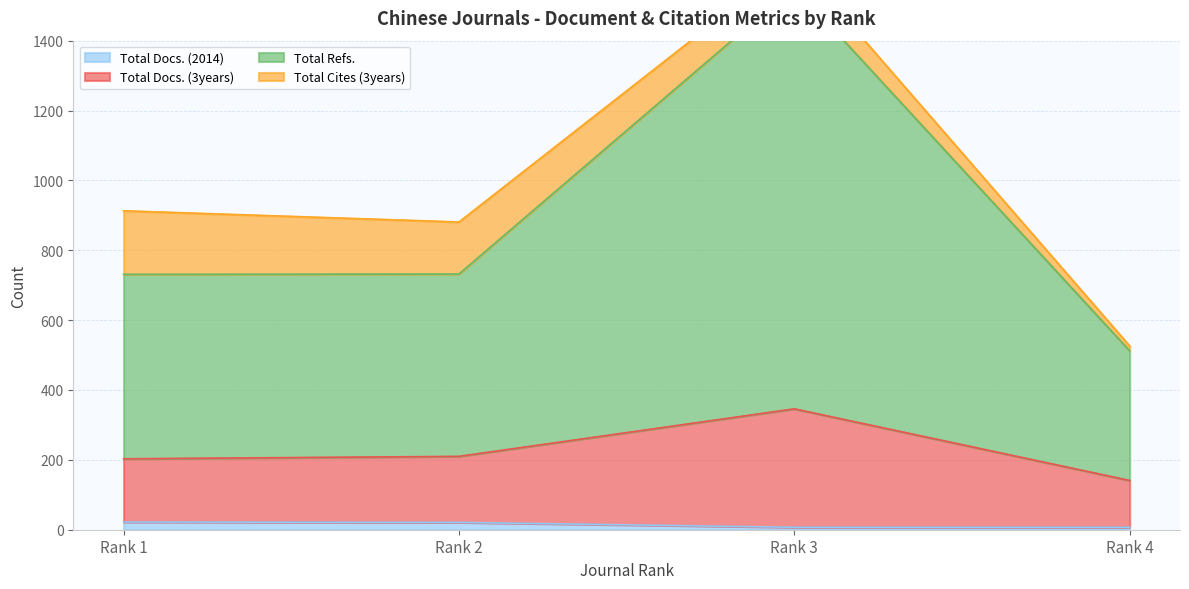

True or false: Total Docs. (2014) has more than 2 points higher than both neighbors.

False